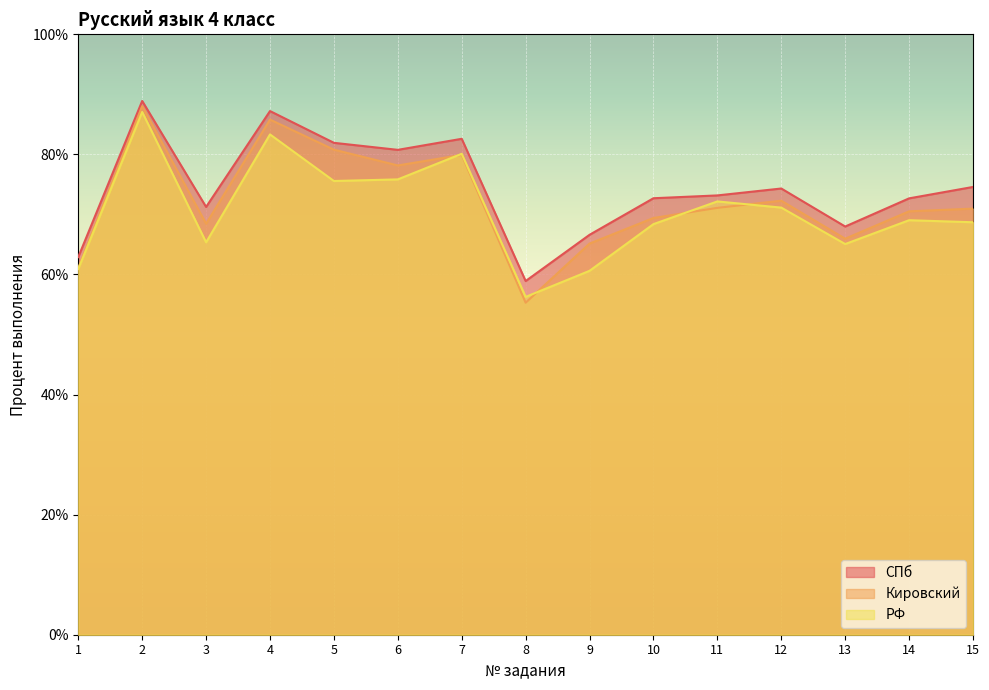

How many distinct data groups are displayed?

3